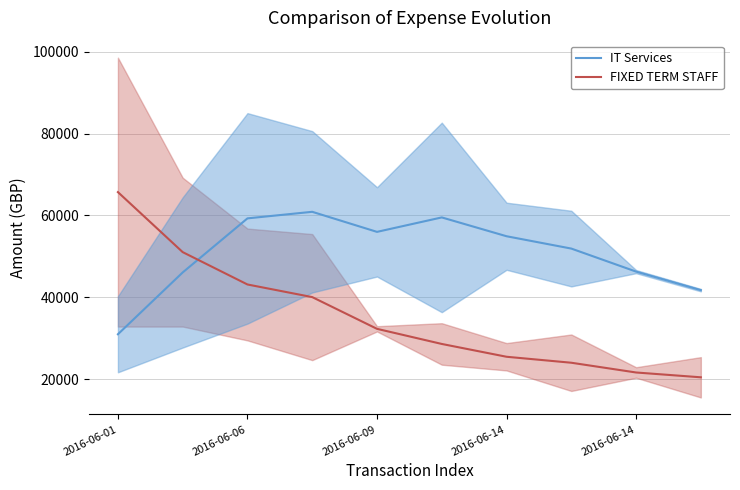

Reading left to right, what are all the values shown in this chart?

IT Services: 30971.2	46072.0	59283.4	60887.4	55984.1	59516.0	54917.0	51902.7	46278.0	41750.0
FIXED TERM STAFF: 65699.2	51035.2	43131.2	40049.1	32295.3	28602.2	25471.7	24012.5	21630.2	20452.6